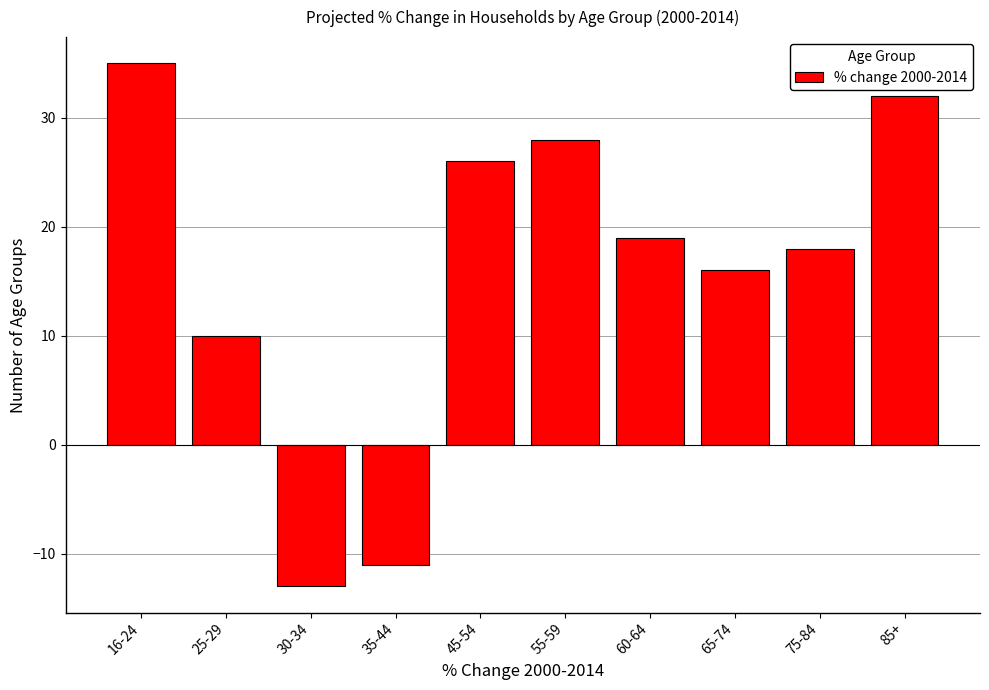

Reading left to right, list all the values displayed in this chart.

16-24=35	25-29=10	30-34=-13	35-44=-11	45-54=26	55-59=28	60-64=19	65-74=16	75-84=18	85+=32